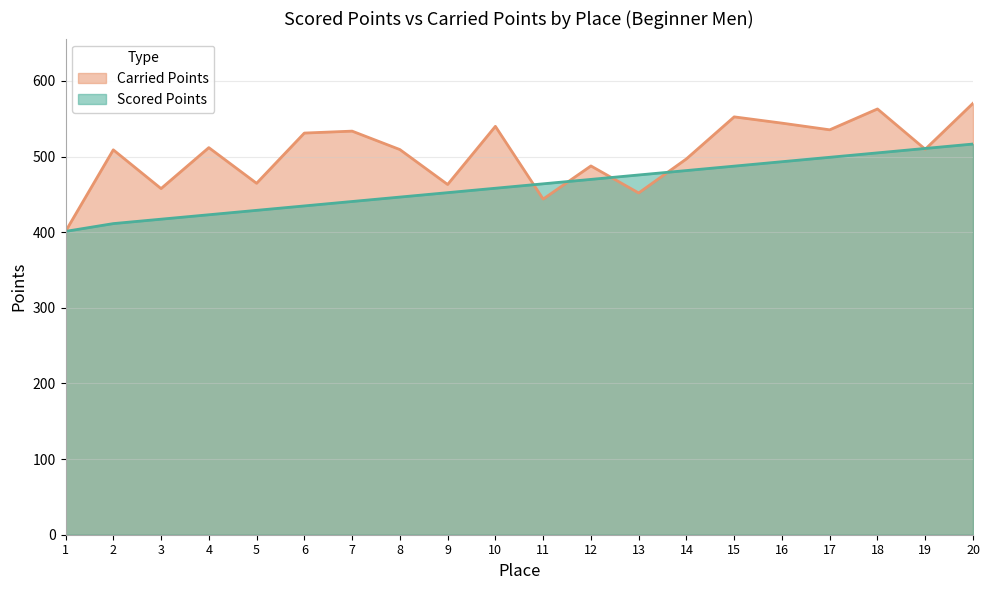

At how many categories does at least one series exceed 499?

12